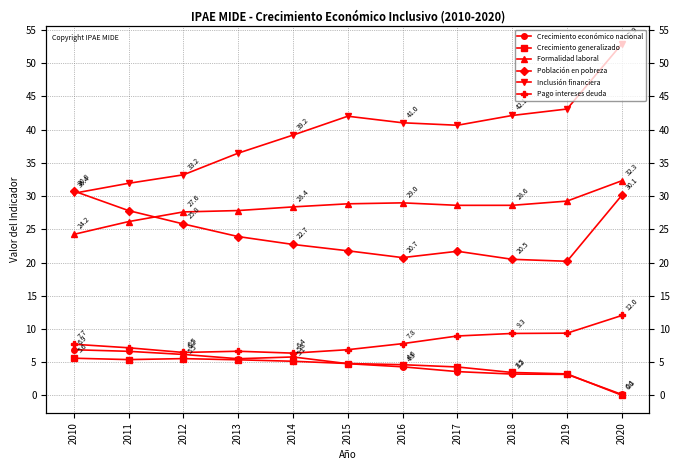

The Inclusión financiera series shows 68.1 at 2014. True or false?

False